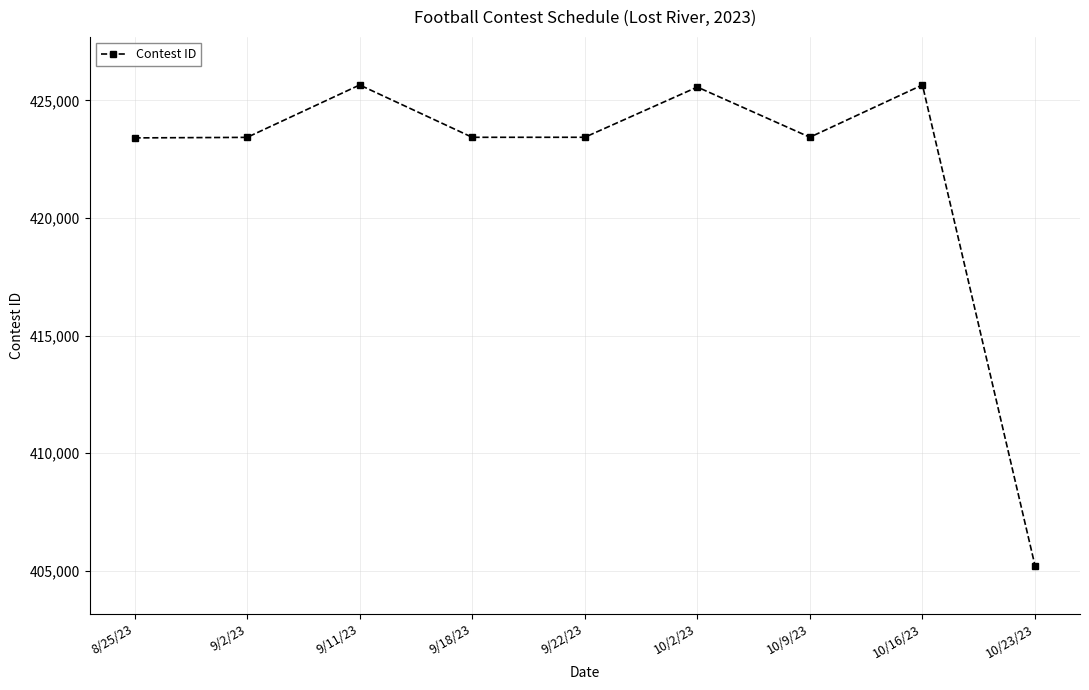

What is the minimum value shown in the chart?

405216